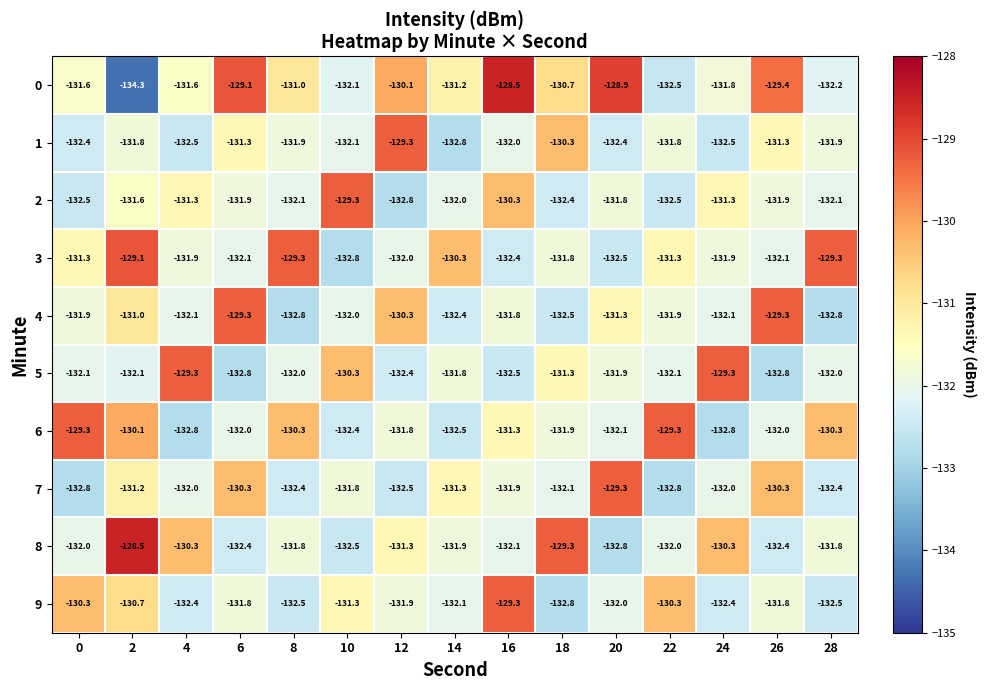

The 9 series shows -131.8 at 26. True or false?

True